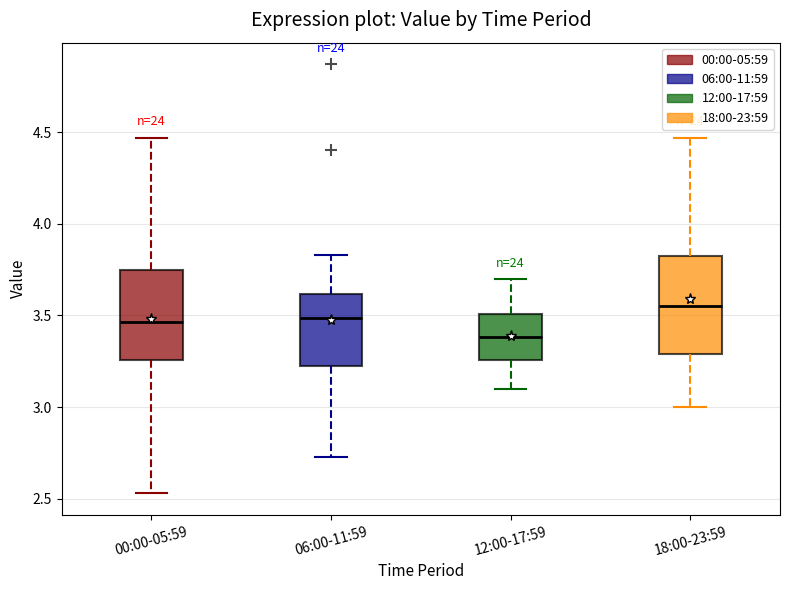

Reading left to right, transcribe this box plot: for each box, give where its median line is, the range the box spans, and where its two whiskers end, as read against the y-axis. The values are not printed on the chart, so give them approximately, as read against the axis.

00:00-05:59: median 3.45, box 3.25 to 3.75, whiskers 2.55 to 4.45
06:00-11:59: median 3.50, box 3.20 to 3.60, whiskers 2.75 to 3.85
12:00-17:59: median 3.40, box 3.25 to 3.50, whiskers 3.10 to 3.70
18:00-23:59: median 3.55, box 3.30 to 3.85, whiskers 3.00 to 4.45